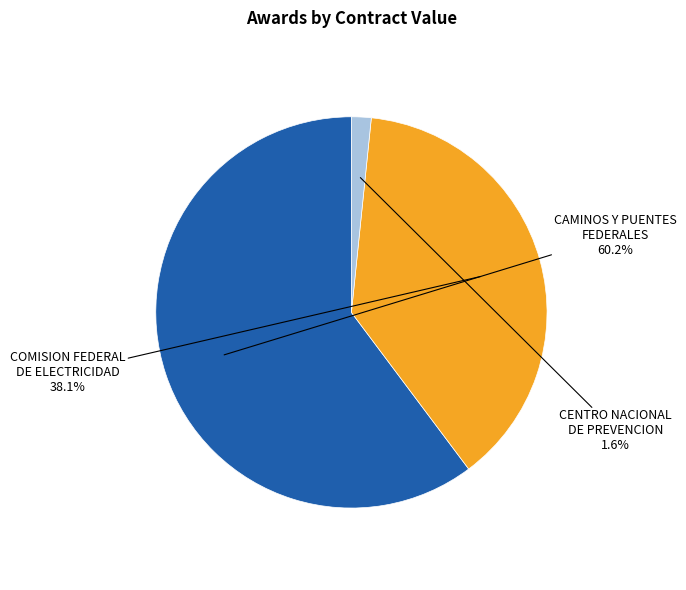

How many slices are in this pie chart?

3